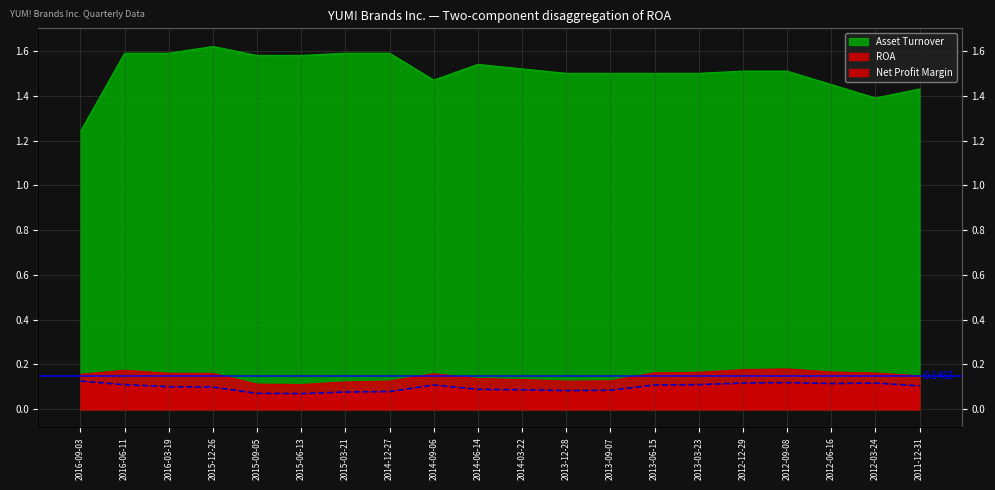

True or false: ROA and Net Profit Margin cross at least once.

False